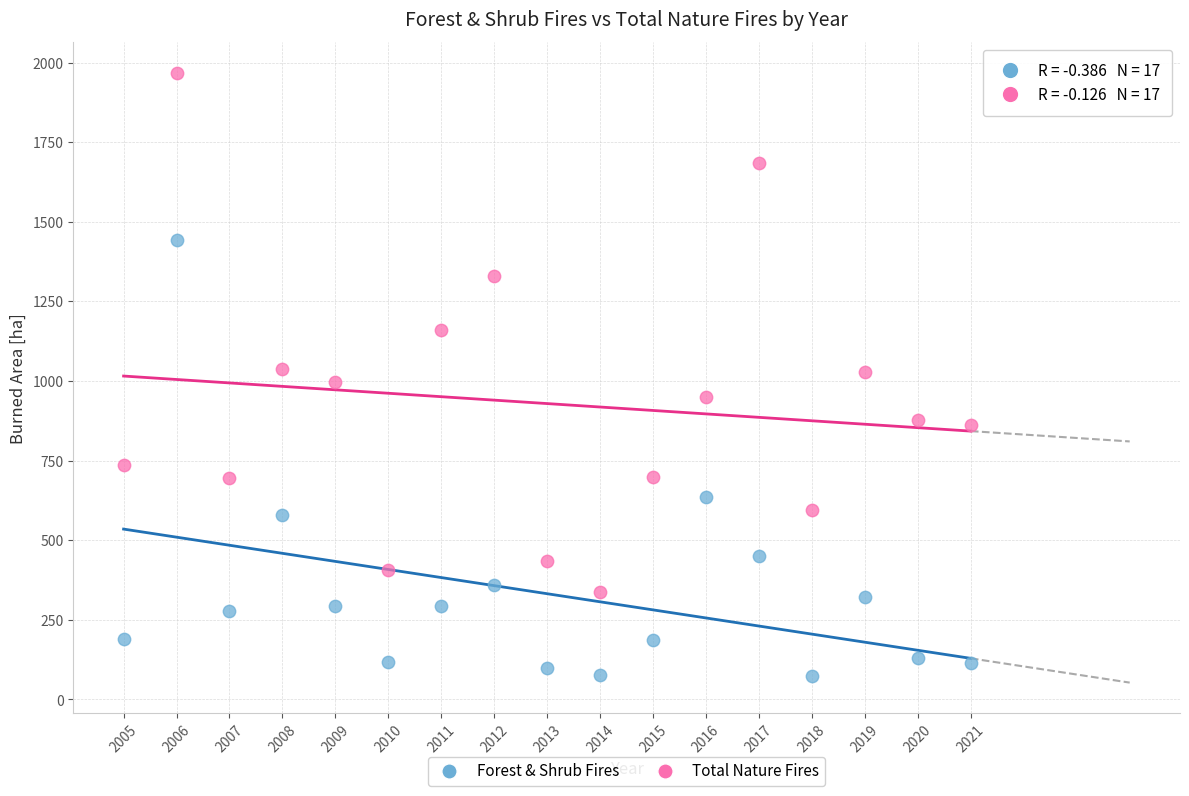

Across all data points, what is the range of X values (max minus min)?

16.0